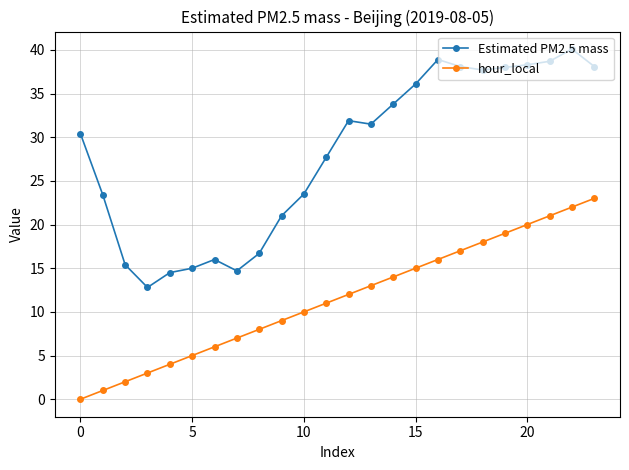

True or false: Estimated PM2.5 mass and hour_local cross at least once.

False